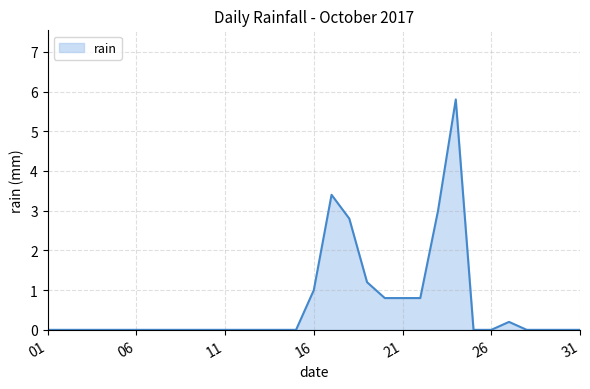

How many lines are shown in the chart?

1